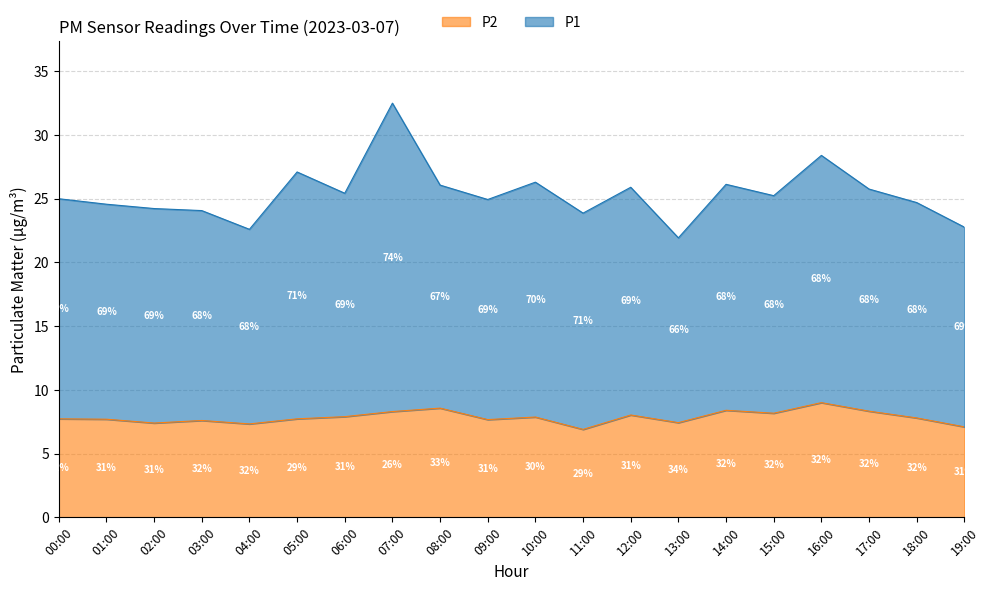

What is the difference between the P2 values at 13:00 and 08:00?

1.1